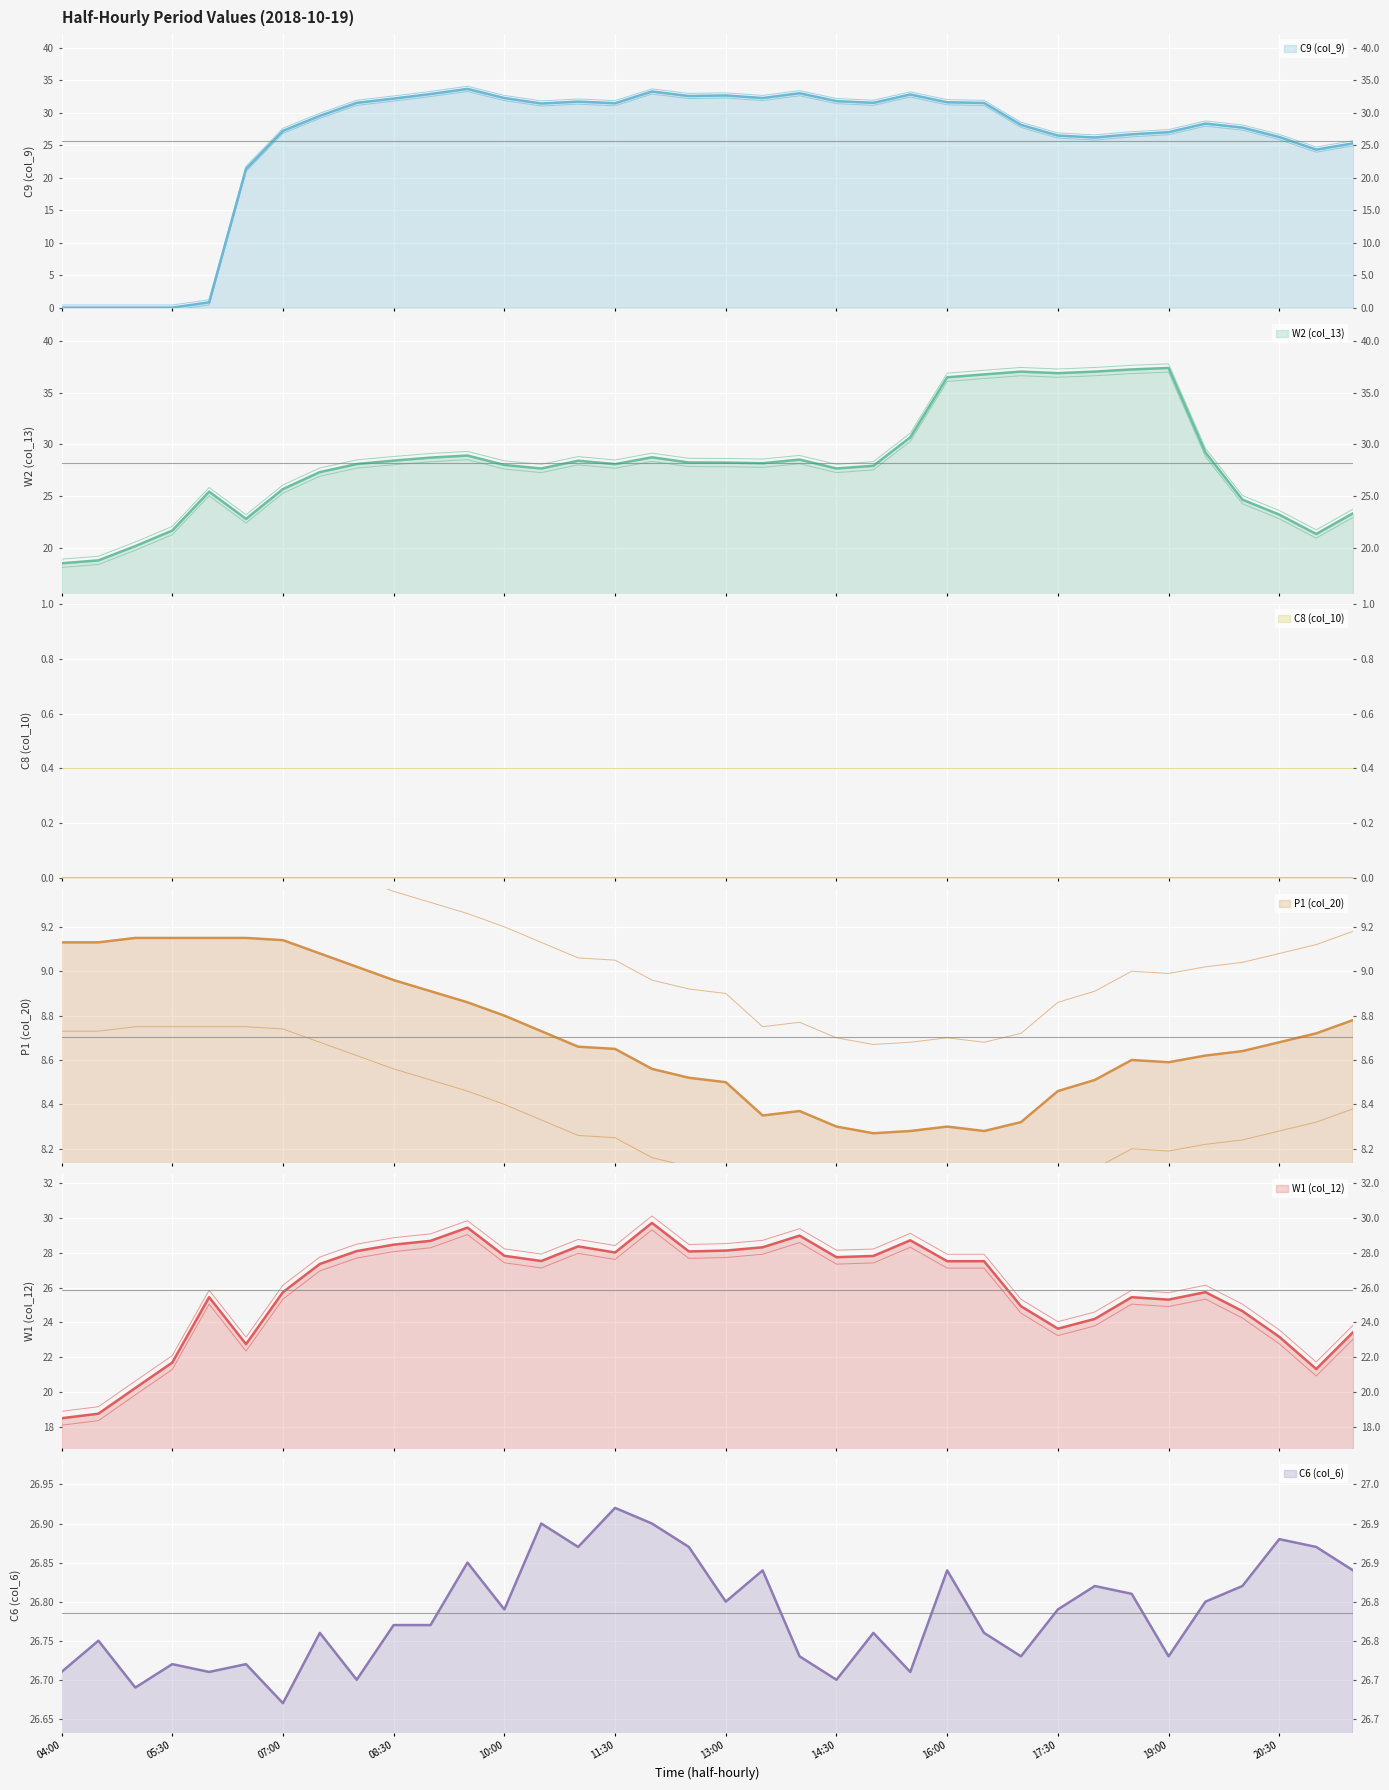

Between 15:30 and 16:00, which is larger?

15:30